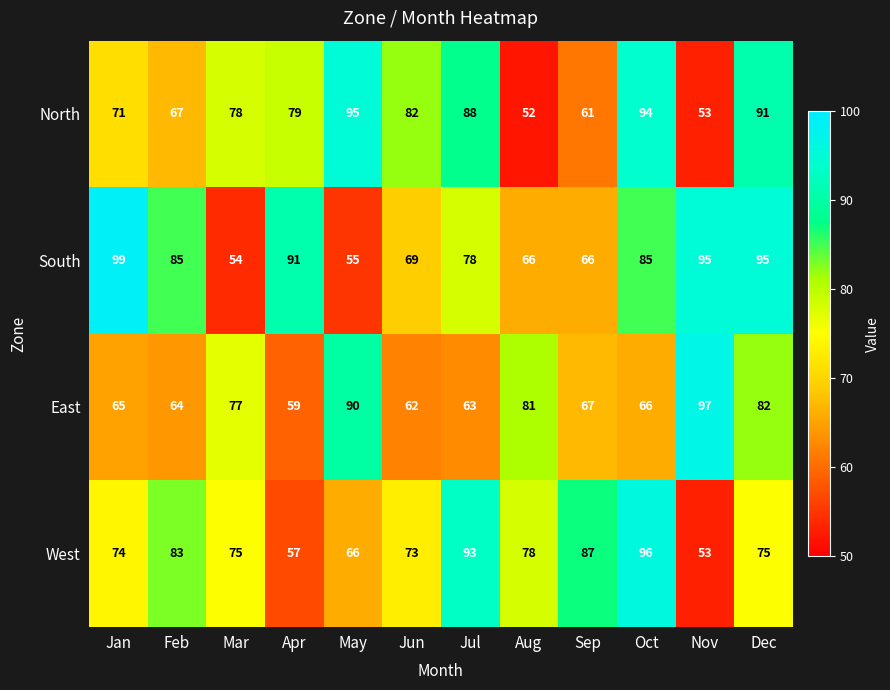

Rank the series by their maximum value, from lowest to highest.

North, West, East, South